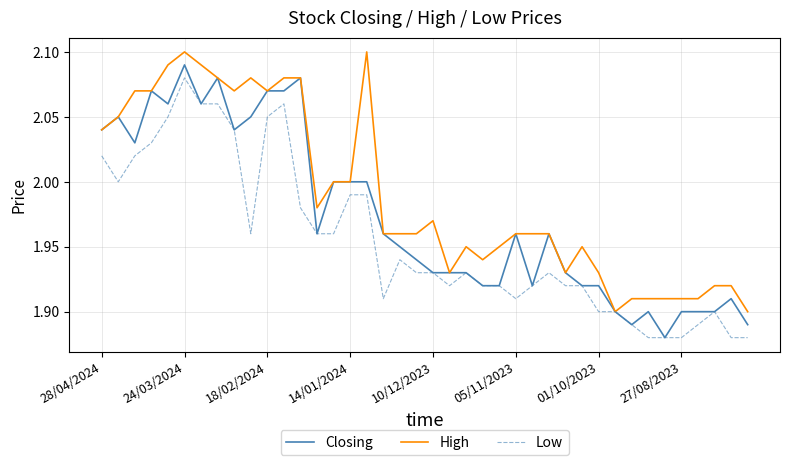

How many distinct data groups are displayed?

3